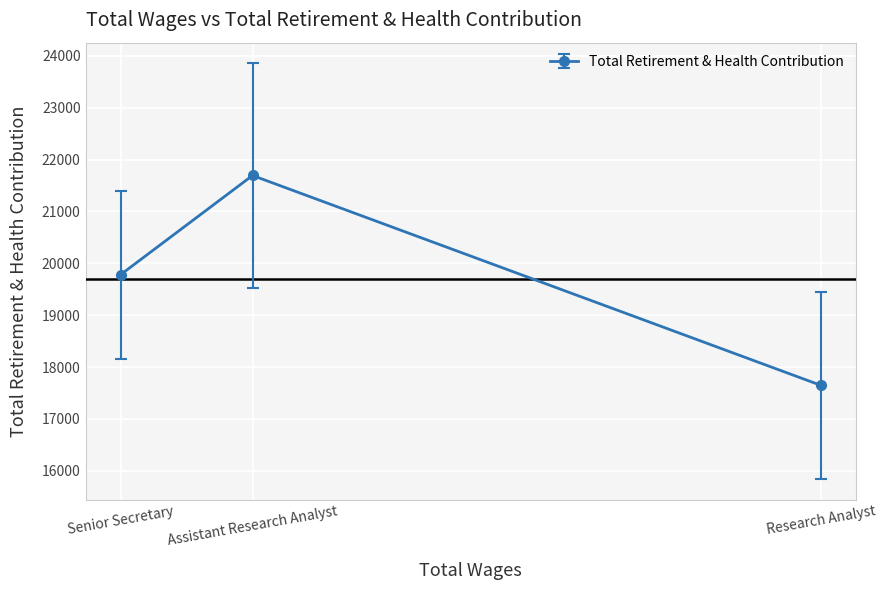

The chart shows a value of 5406 at Senior Secretary. True or false?

False